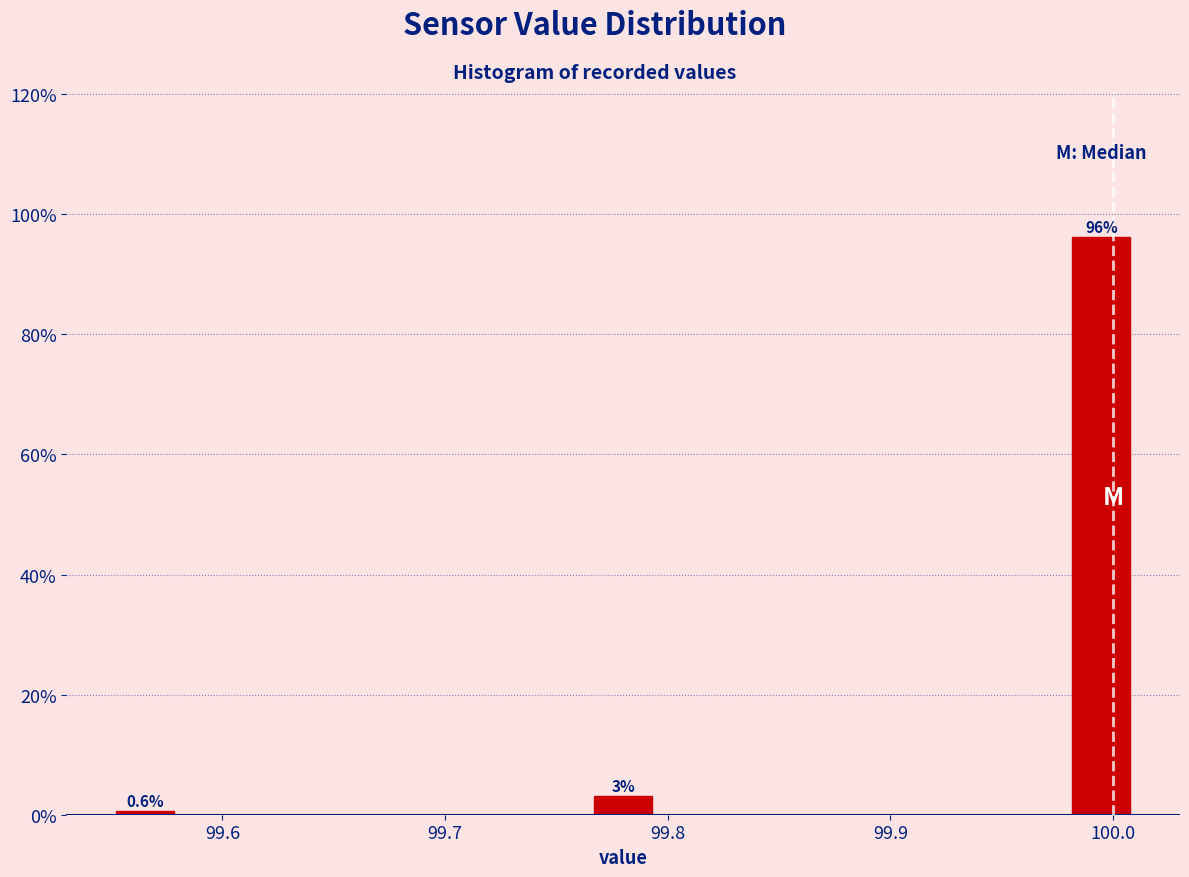

Around what value on the x-axis is the tallest bar? Give the approximate position of its centre, as read against the axis.

99.99